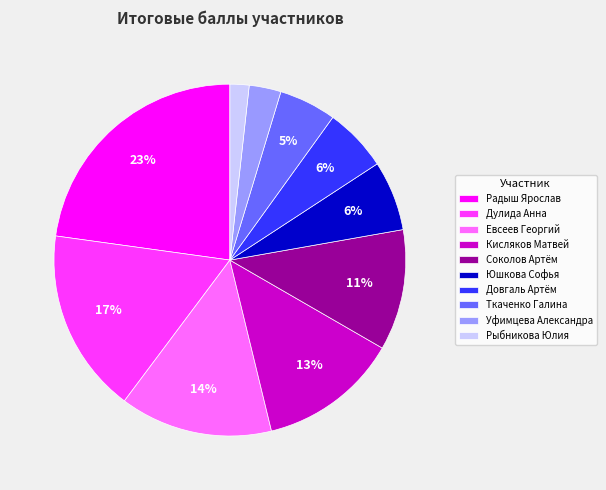

Which slice is the smallest?

Рыбникова Юлия